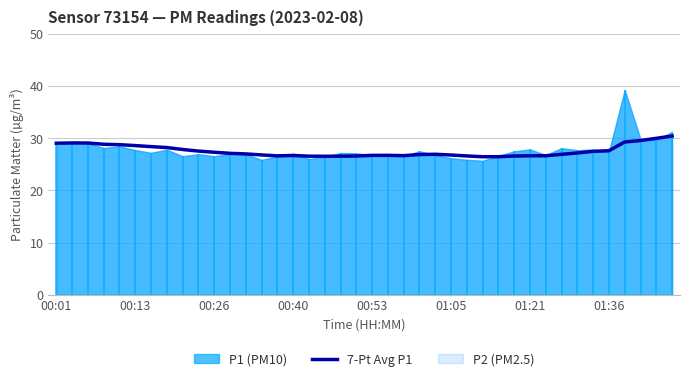

The value at 26 is 26.6. True or false?

True